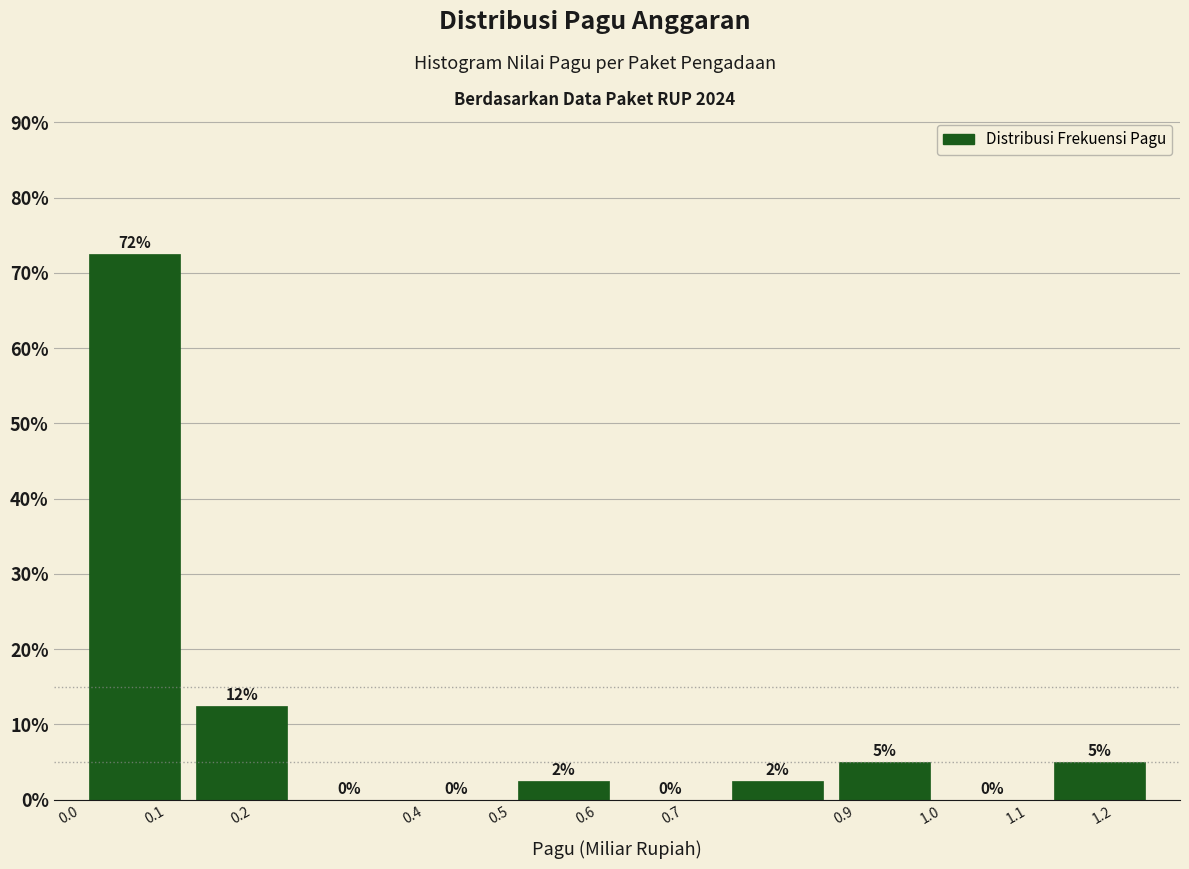

Over which range of the x-axis is the bar tallest?

0.00 to 0.13